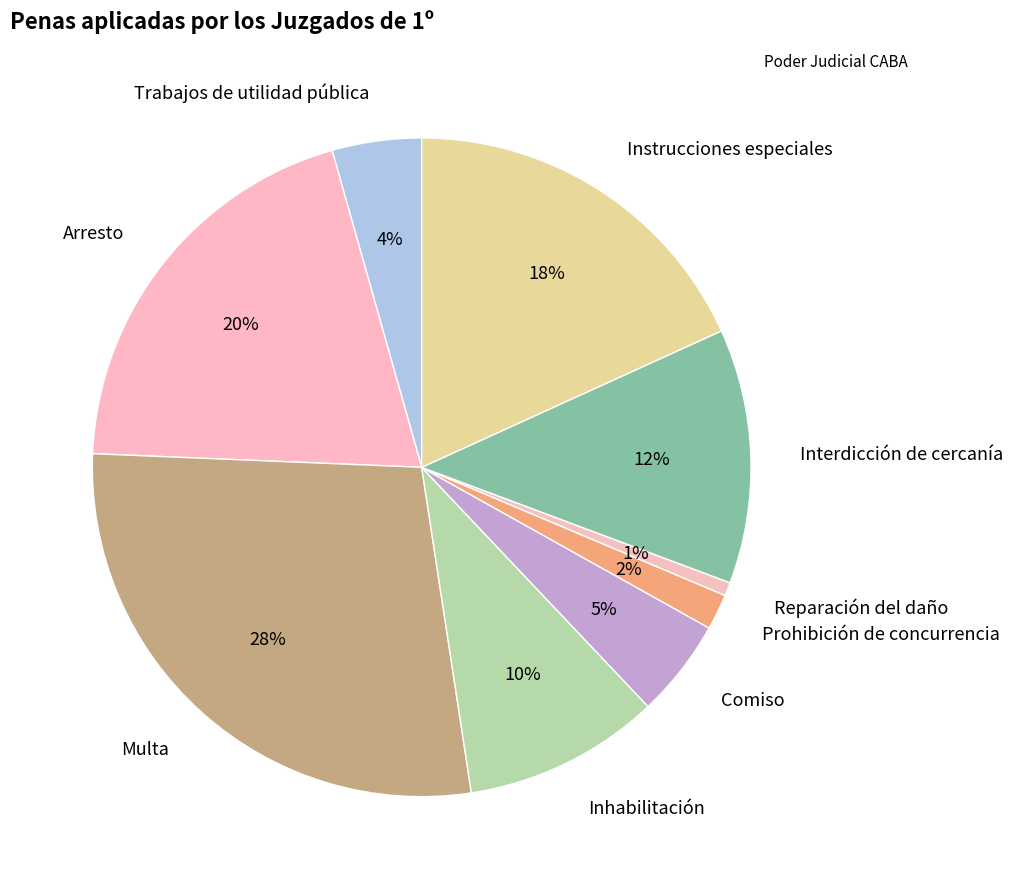

True or false: Reparación del daño accounts for 11% of the total.

False